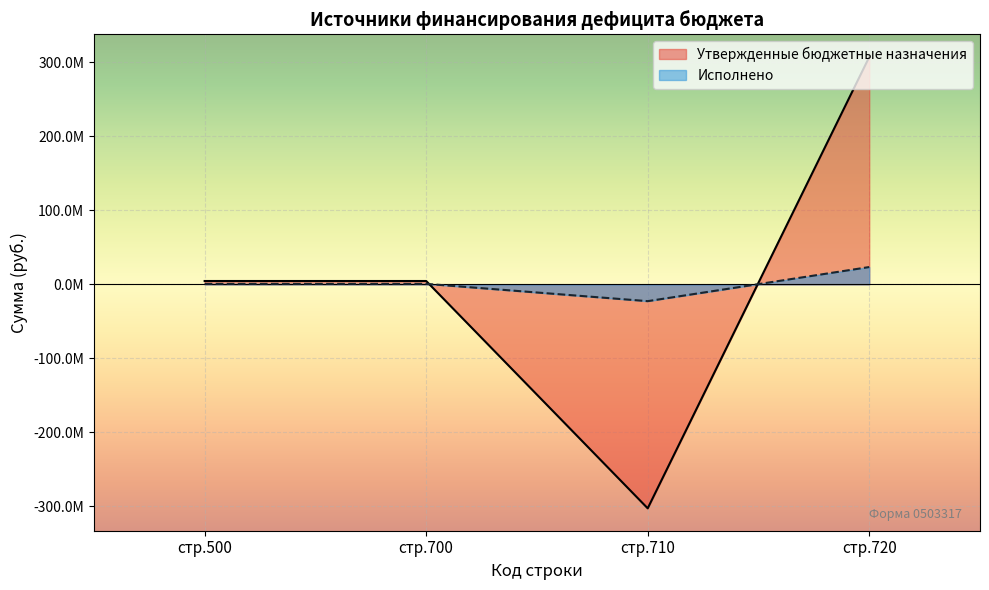

What is the maximum value shown in the chart?

307268975.8